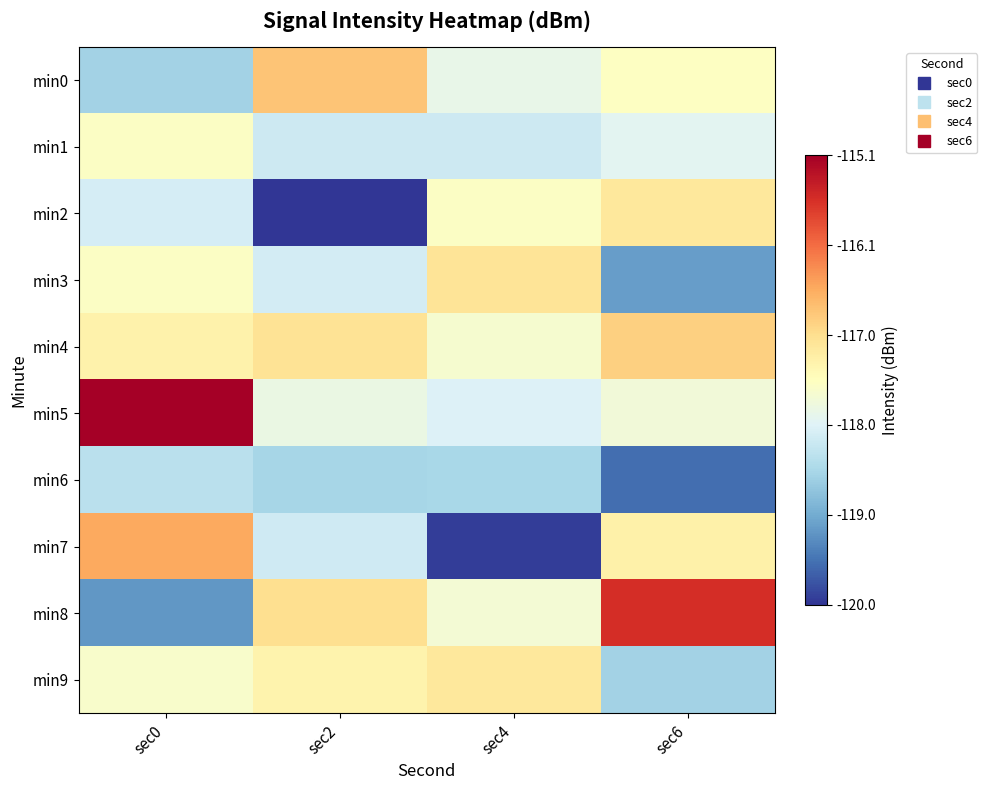

What is the minimum value shown in the chart?

-120.0